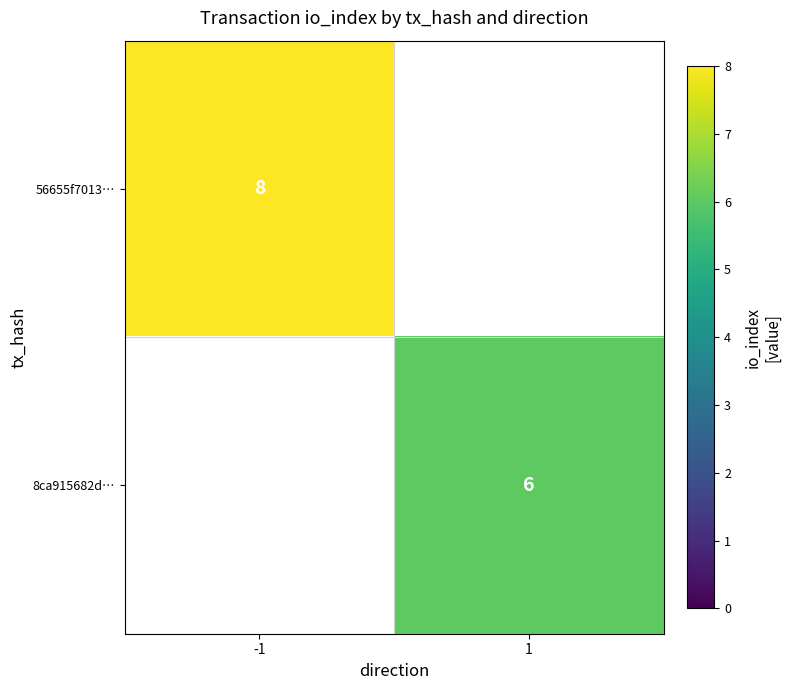

Is it true that 8ca915682d… equals 6 at 1?

True